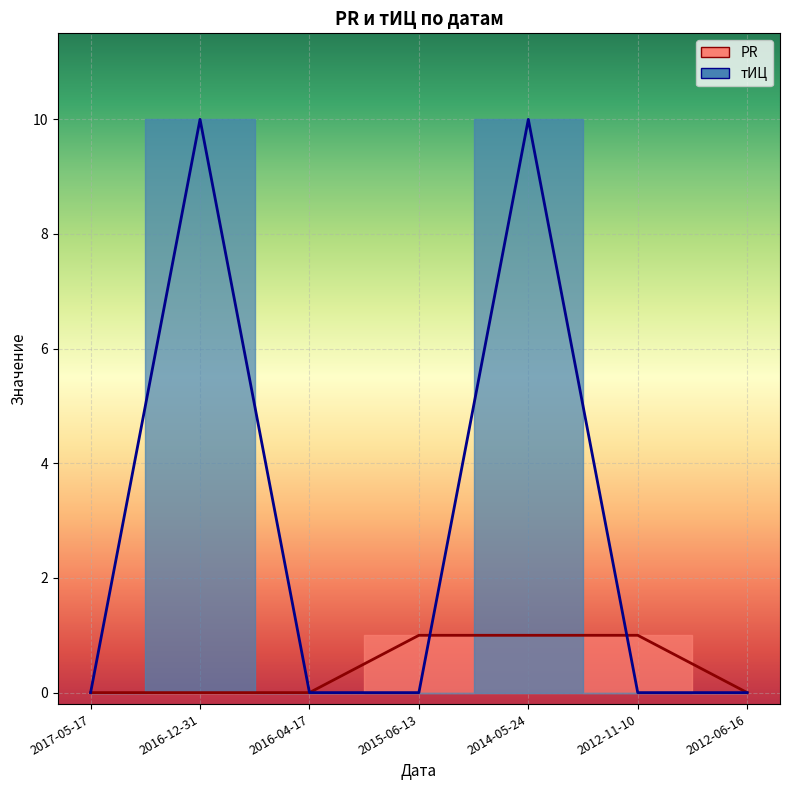

List the labels in order of тИЦ value, smallest first.

2017-05-17, 2016-04-17, 2015-06-13, 2012-11-10, 2012-06-16, 2016-12-31, 2014-05-24